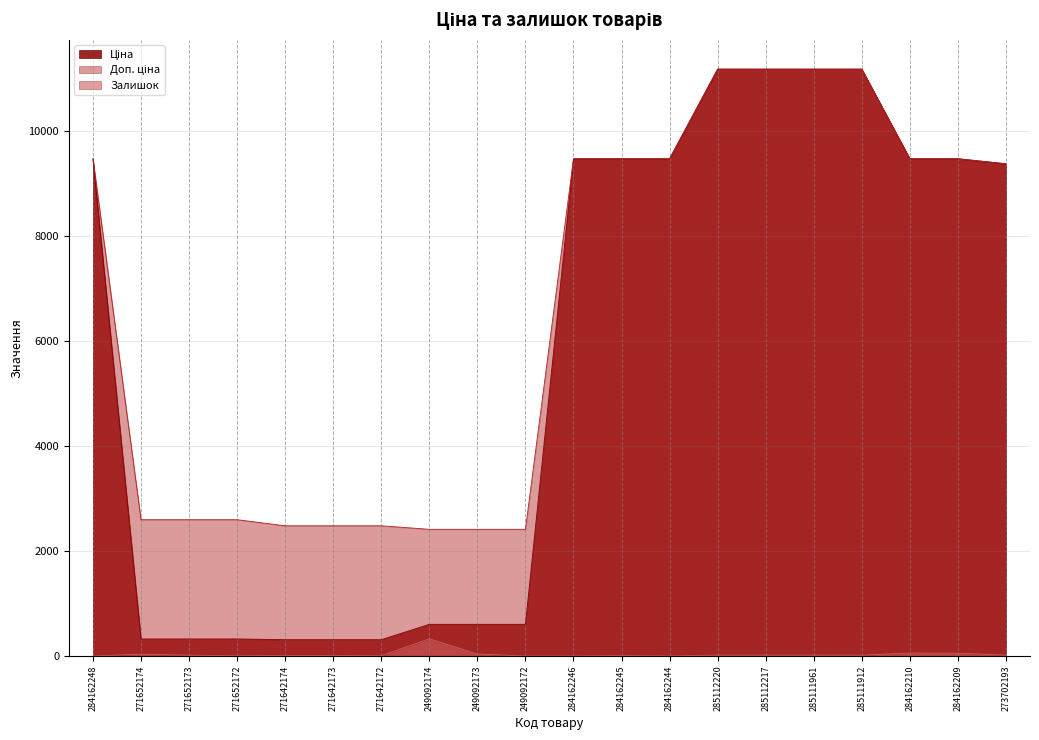

What is the difference between the maximum and minimum values in the Залишок series?

328.0